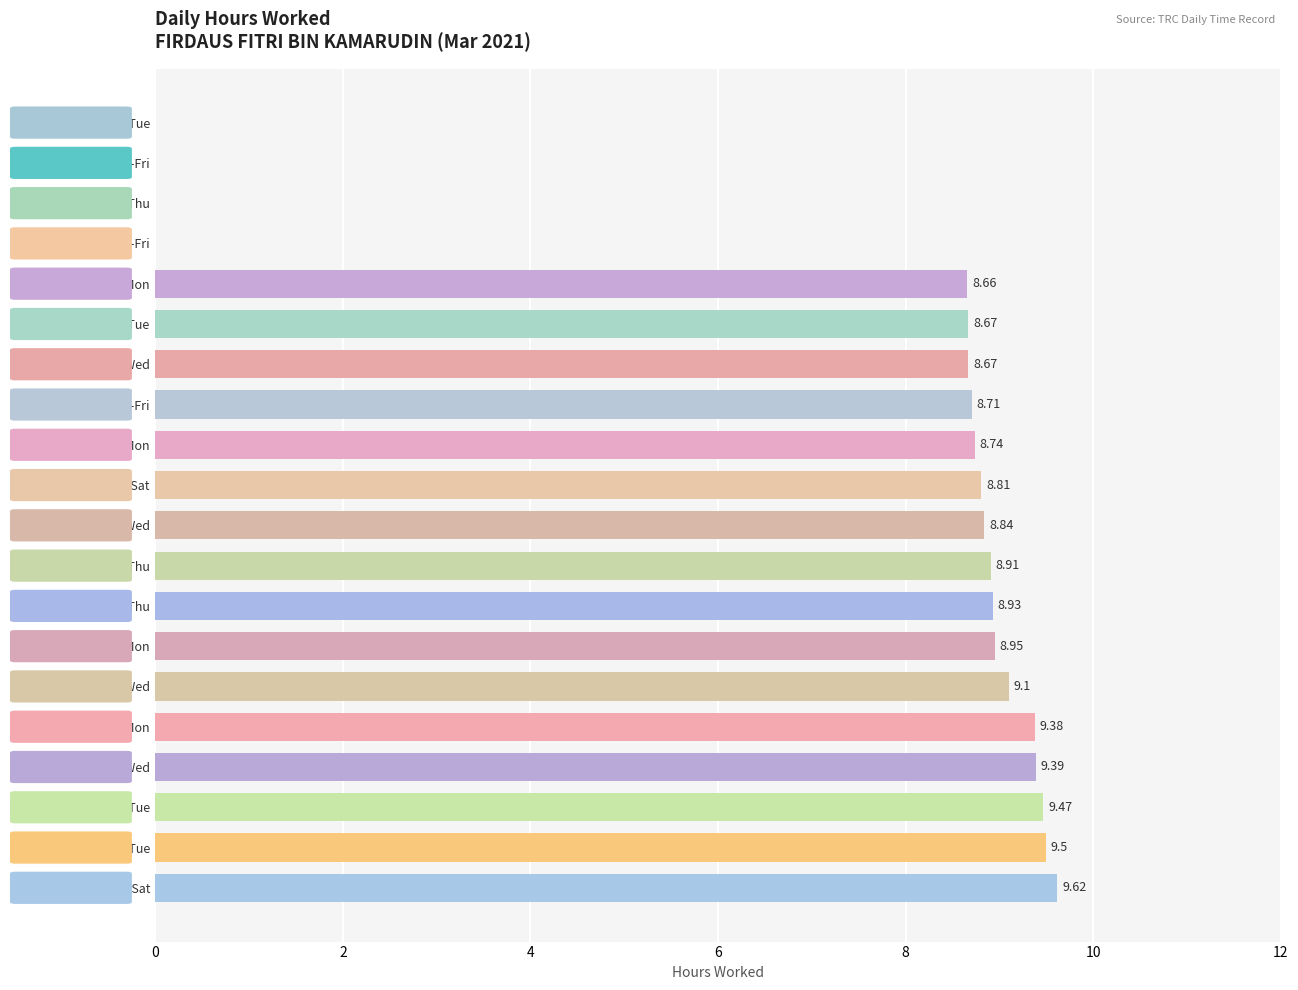

What is the sum of the values at 23-Tue and 13-Sat?

8.8